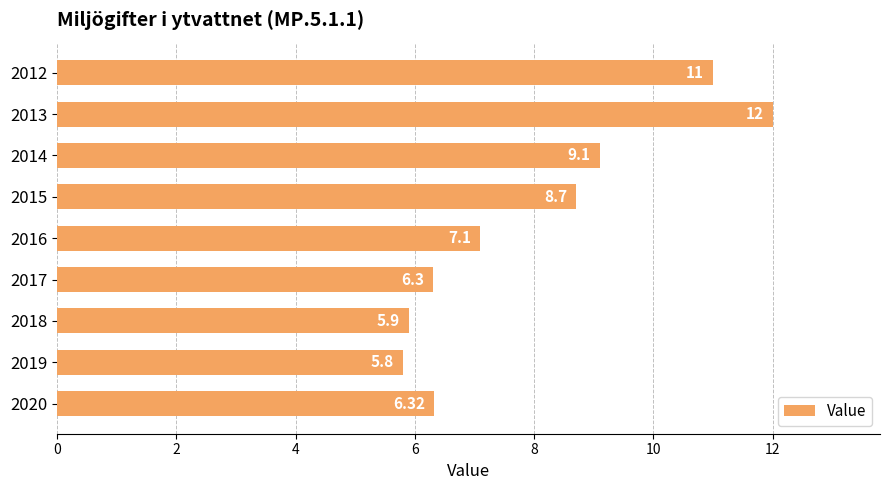

What is the average value?

8.0